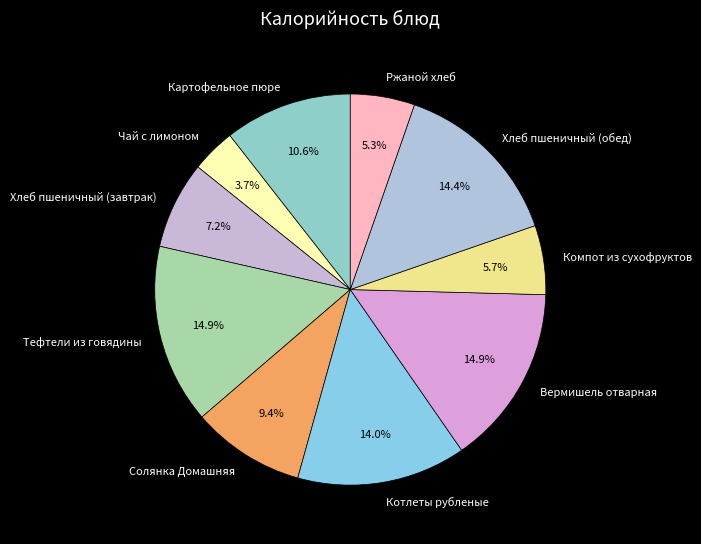

What percentage is the Вермишель отварная slice, to the nearest percent?

15%